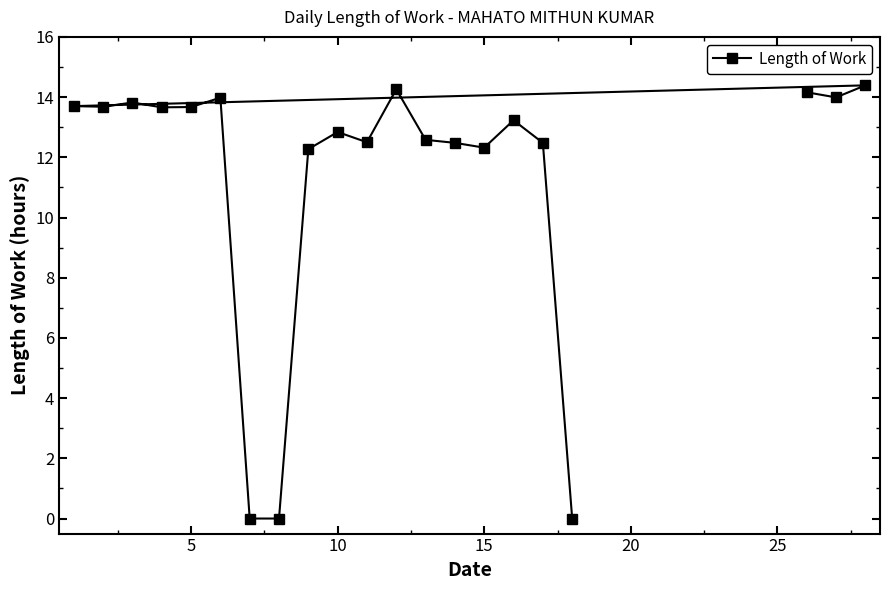

How many lines are shown in the chart?

1